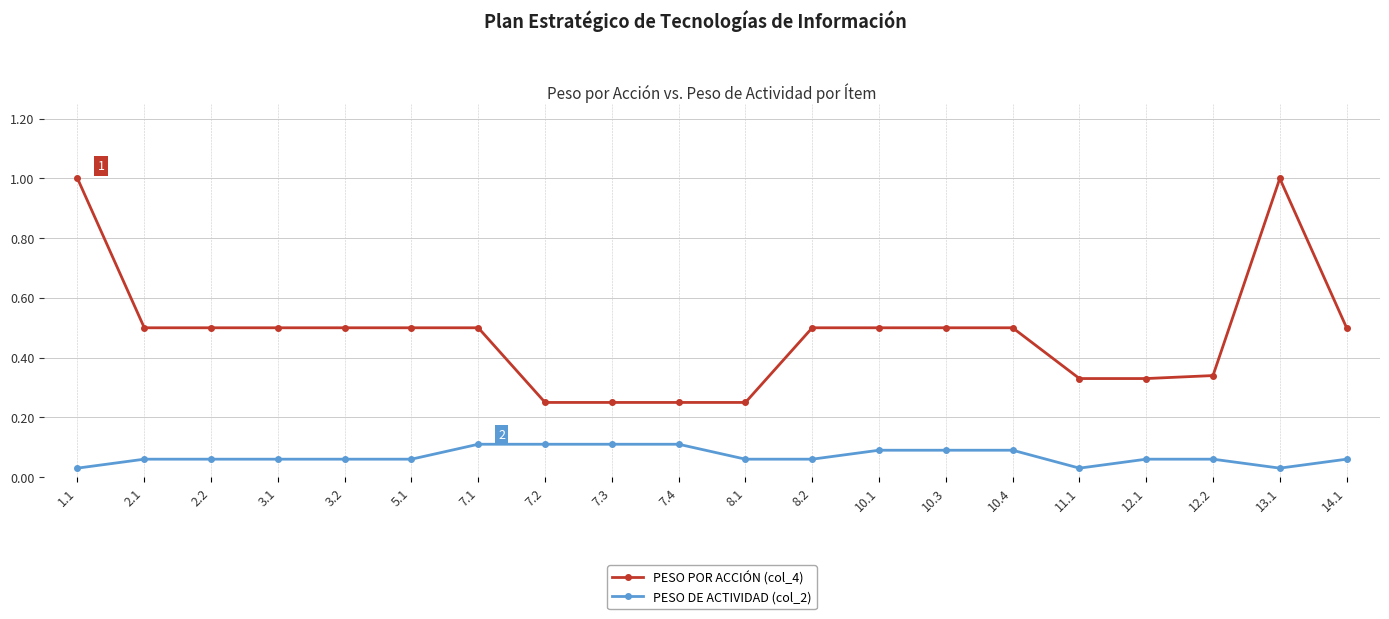

What is the spread (max minus min) of values at 7.1?

0.4